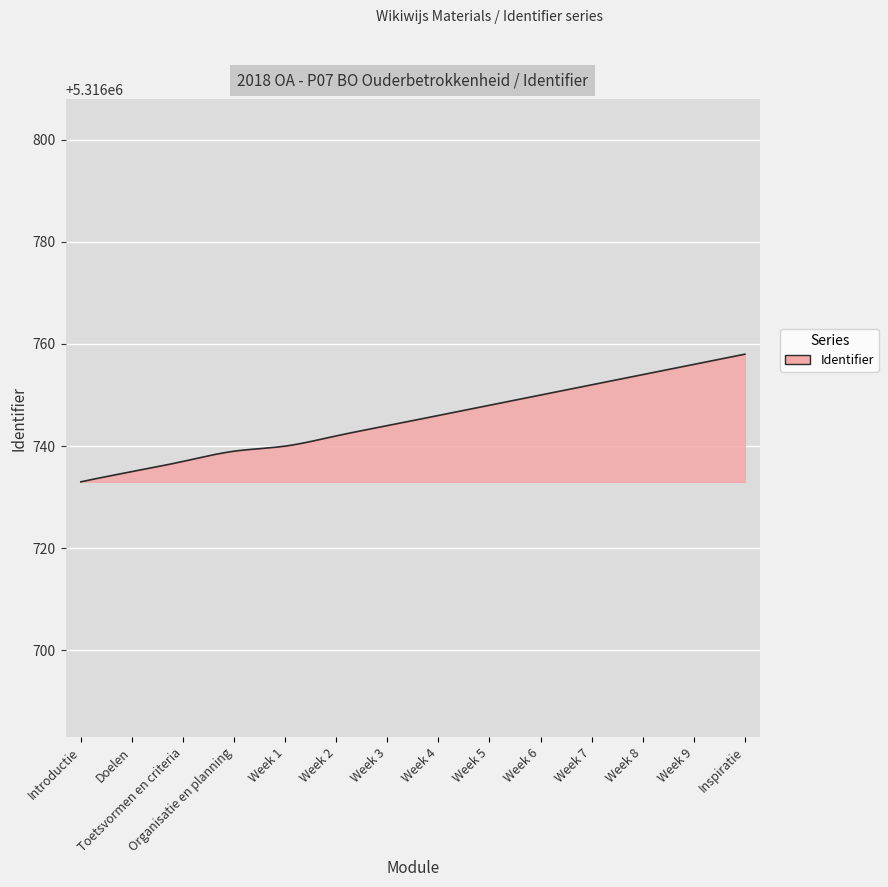

What is the minimum value shown in the chart?

5316733.0